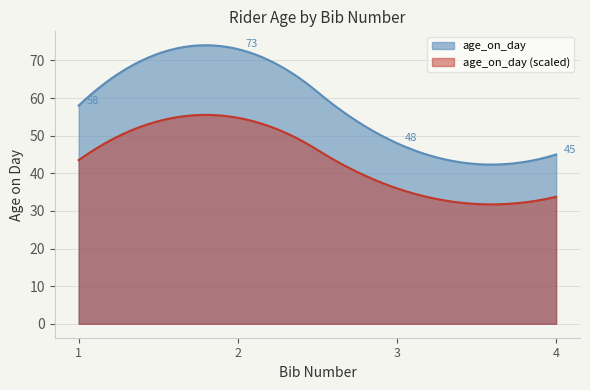

Reading left to right, list all the values displayed in this chart.

58	73	48	45